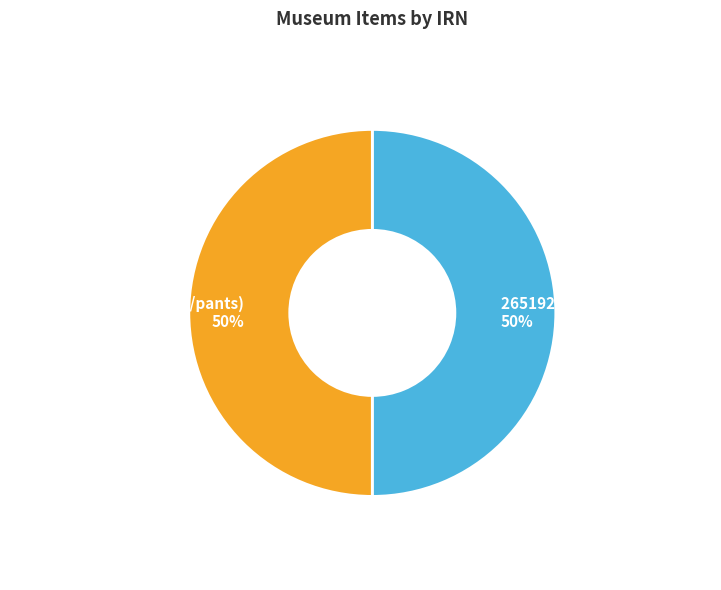

The 265192.nosub[1] (nose ring) slice represents 50% of the pie. True or false?

True